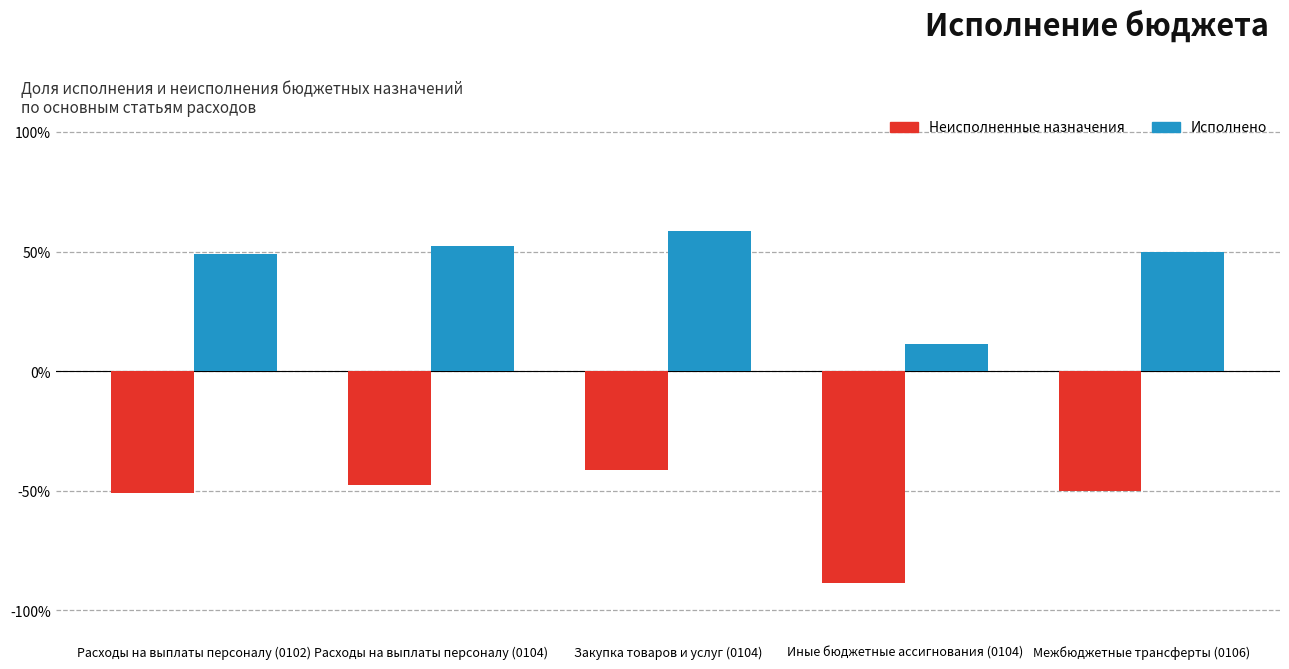

What is the spread (max minus min) of values at Межбюджетные трансферты (0106)?

100.0